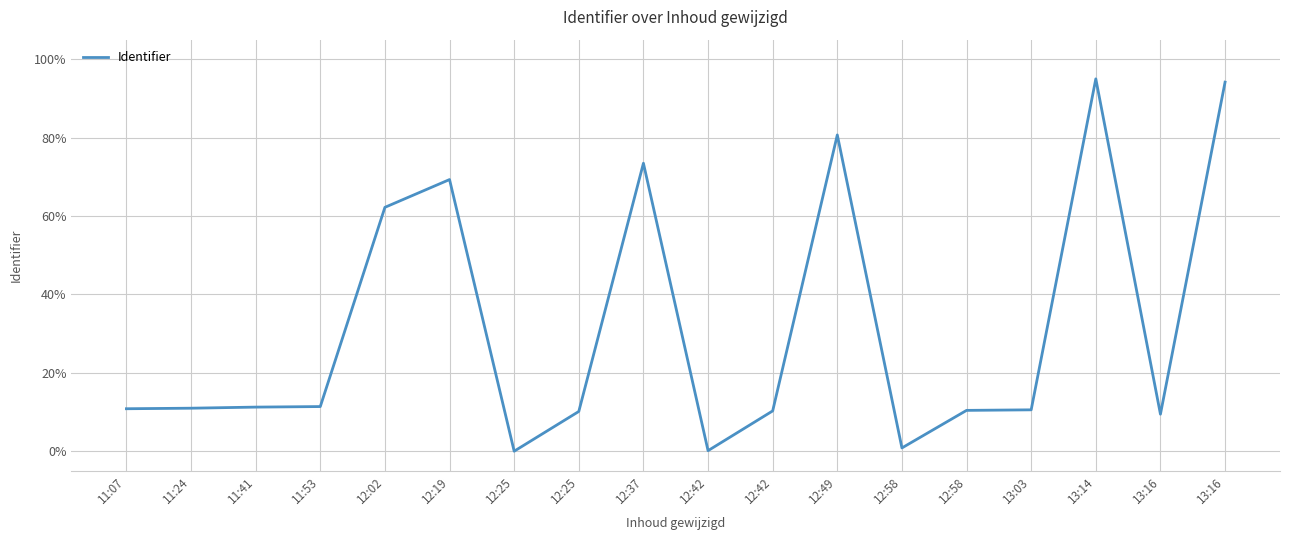

What is the change in value from 12:25 to 13:03?

+0.4